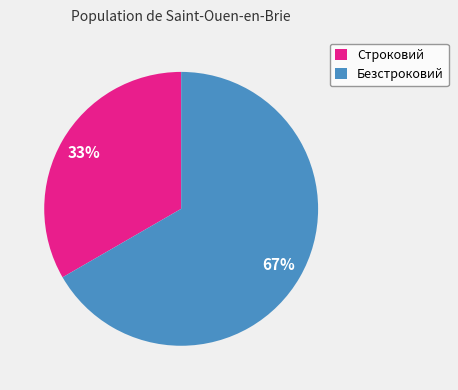

Does Безстроковий account for over 50% of the chart?

Yes